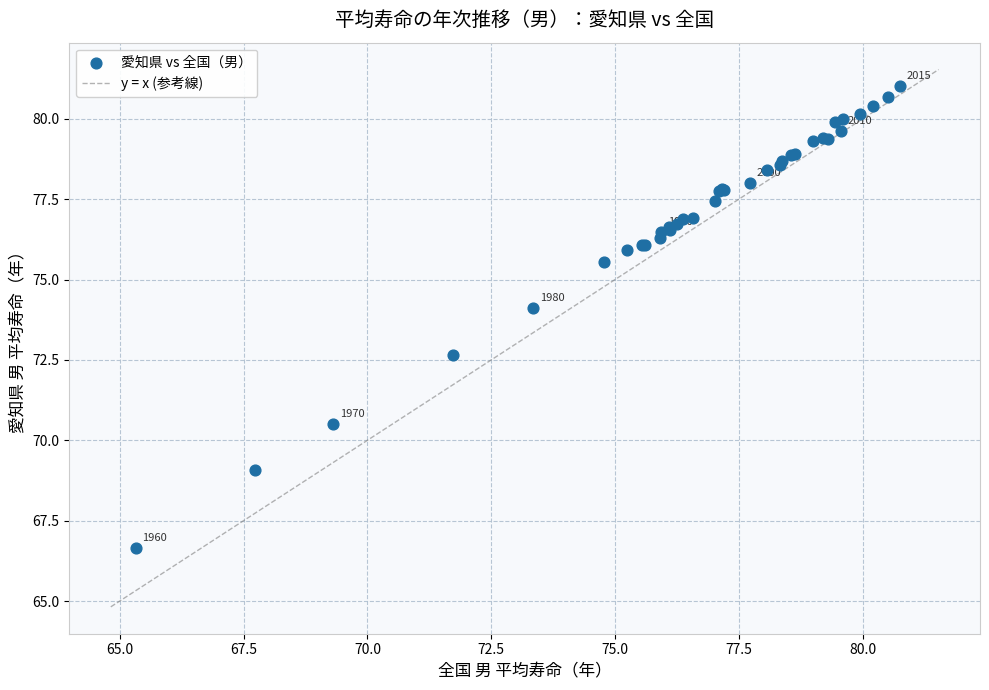

What Y value in the scatter plot is closest to 73?

72.7